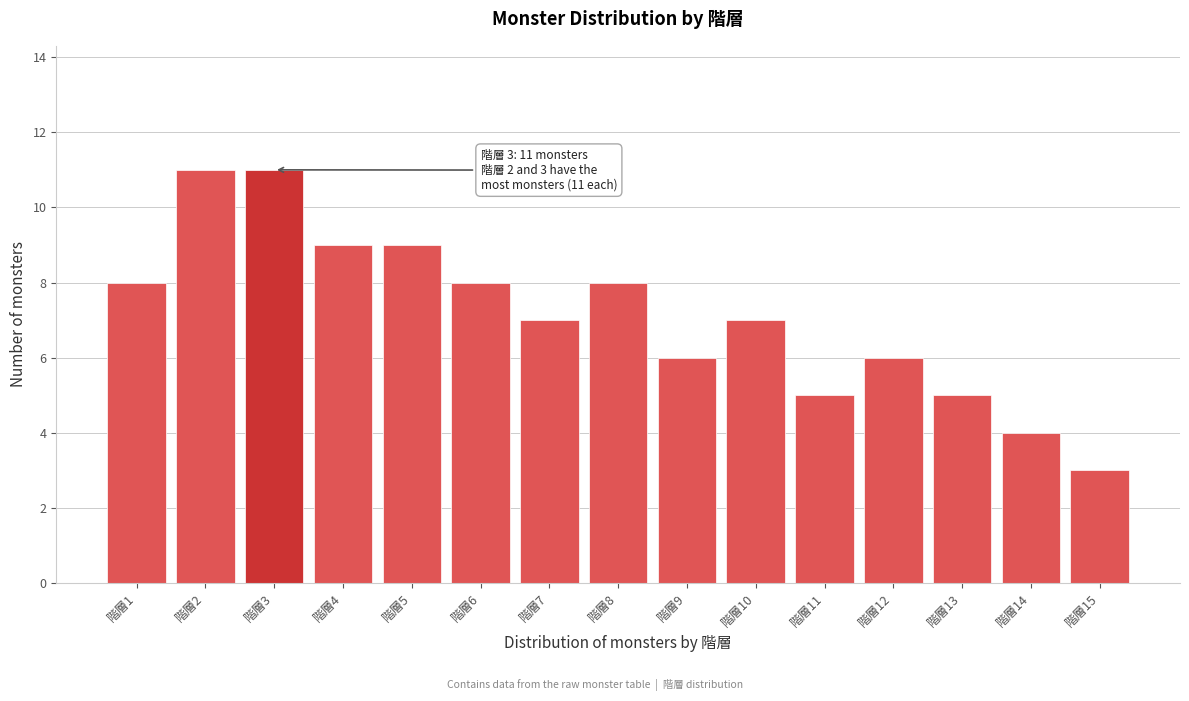

Reading right to left, extract all data points from this chart.

階層15=3	階層14=4	階層13=5	階層12=6	階層11=5	階層10=7	階層9=6	階層8=8	階層7=7	階層6=8	階層5=9	階層4=9	階層3=11	階層2=11	階層1=8